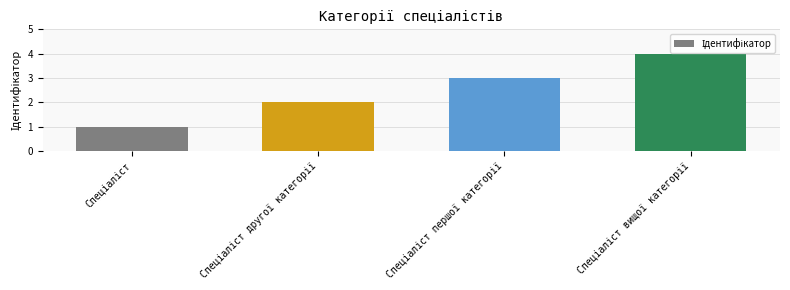

What is the sum of all values?

10